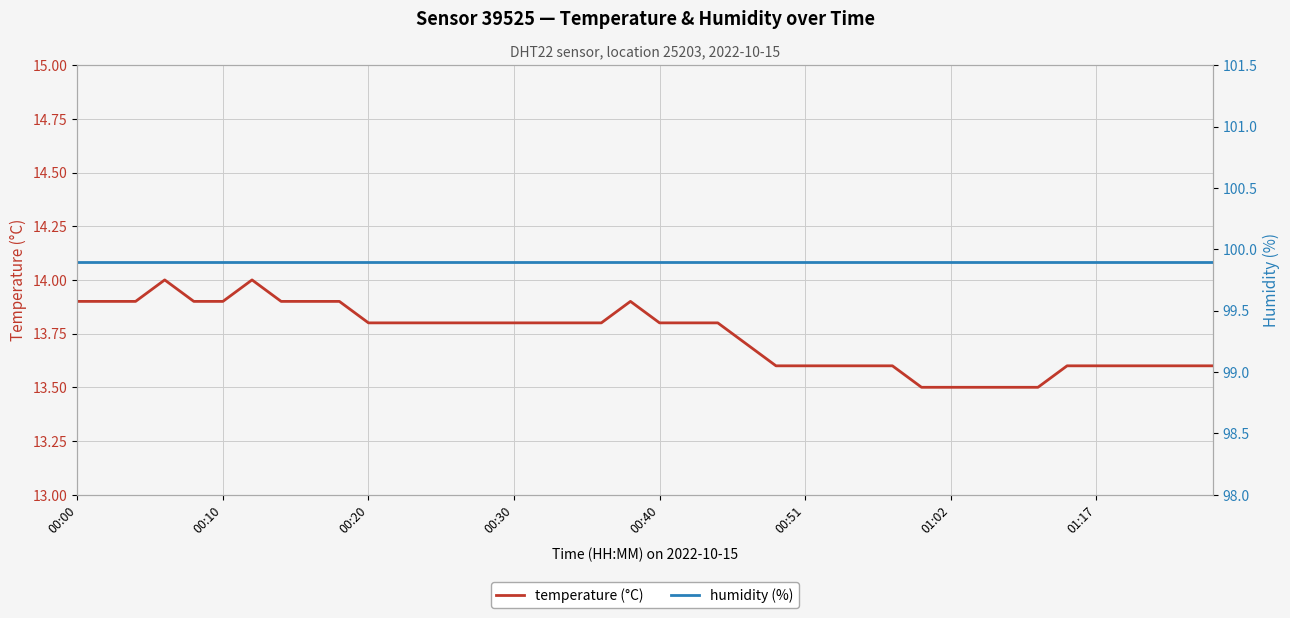

True or false: humidity (%) has a value of 55.6 at 13.

False